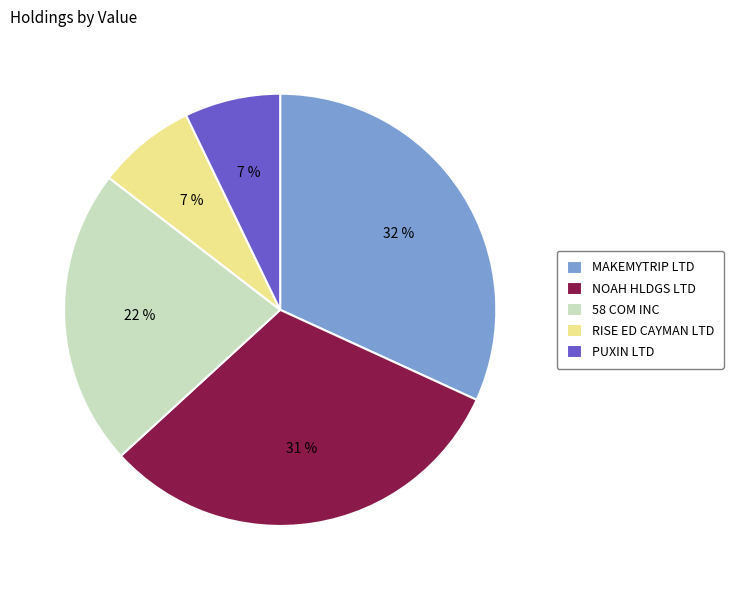

To the nearest percent, what is the difference between the PUXIN LTD and 58 COM INC slice percentages?

15%